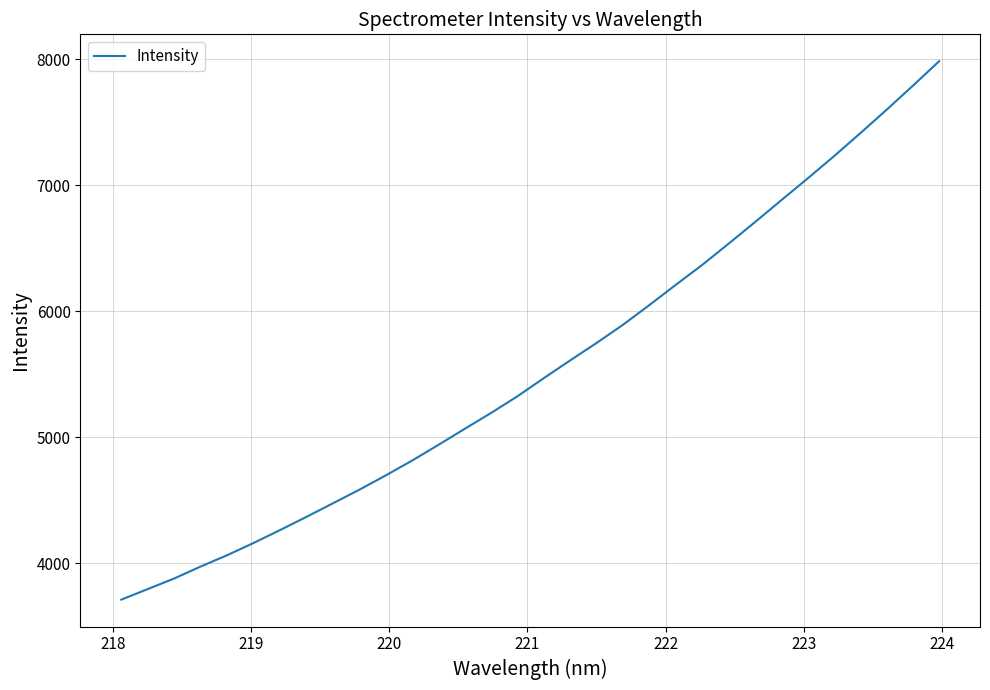

Count the number of values greater than 5467.

16